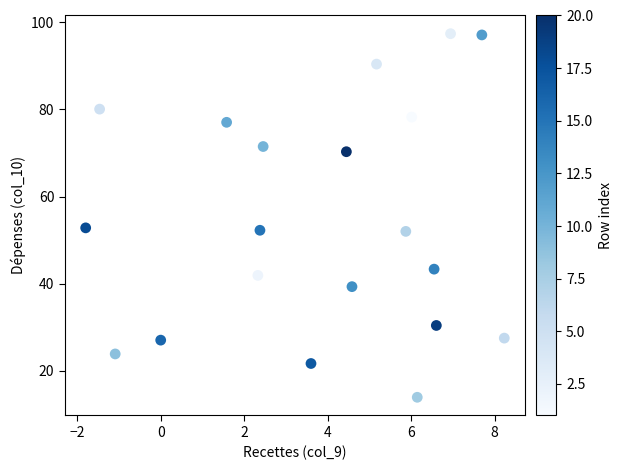

What is the range of Y values (max minus min)?

83.4